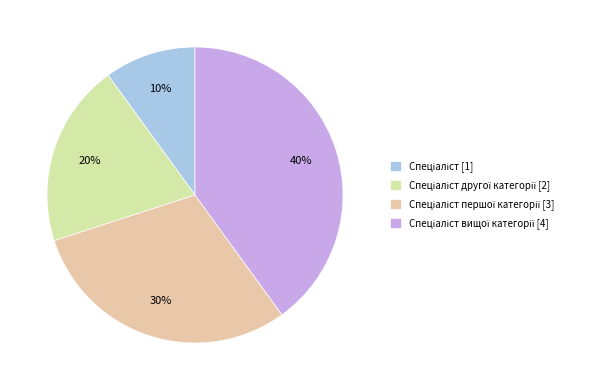

How many segments does this pie chart have?

4